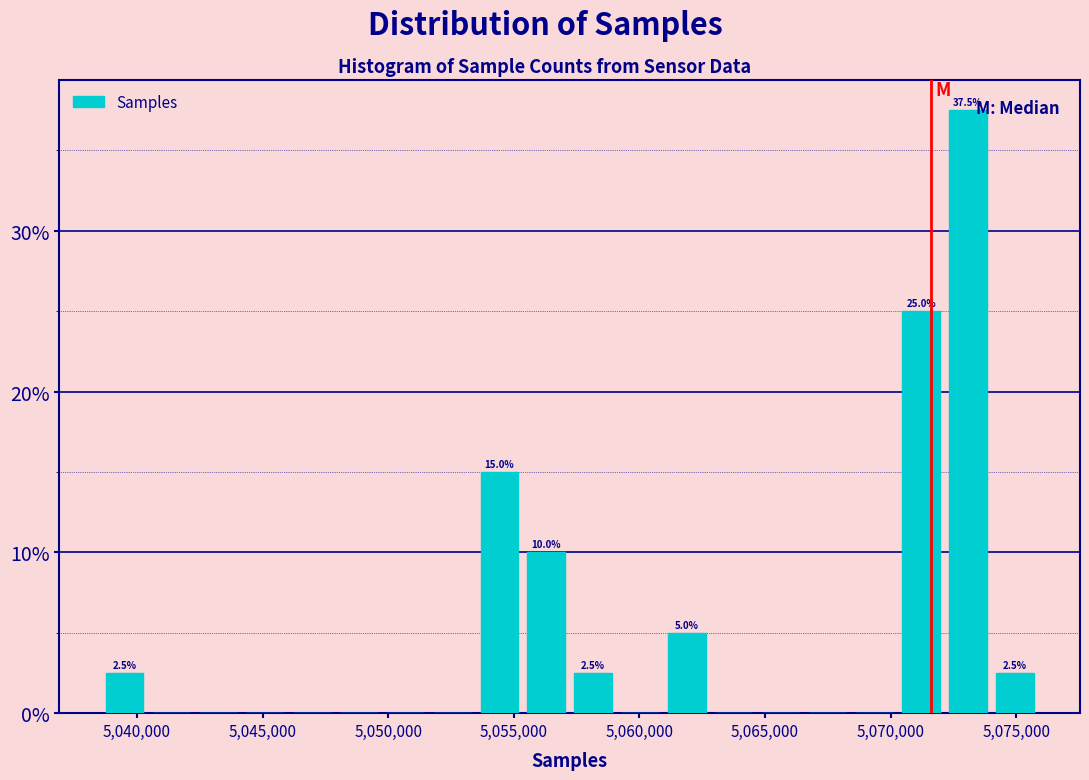

Around what value on the x-axis is the tallest bar? Give the approximate position of its centre, as read against the axis.

5073000